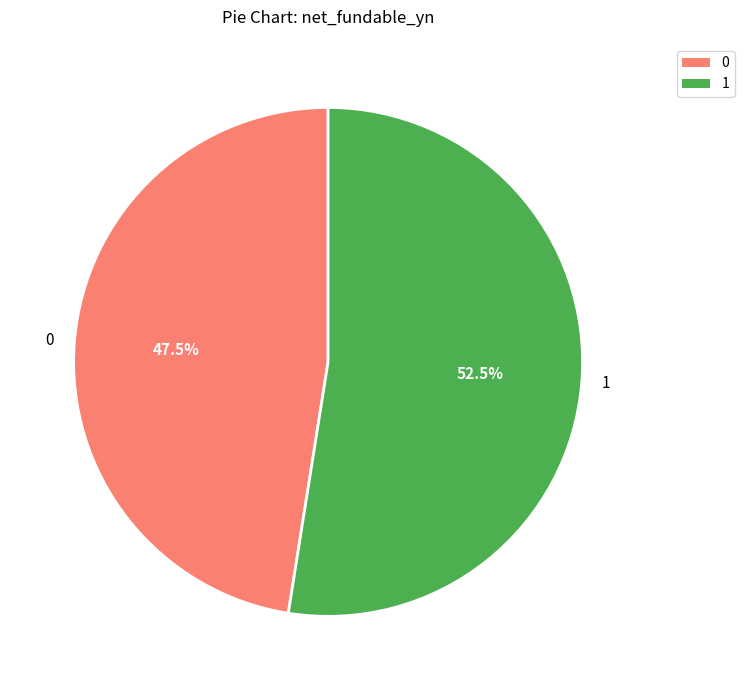

How many slices are in this pie chart?

2